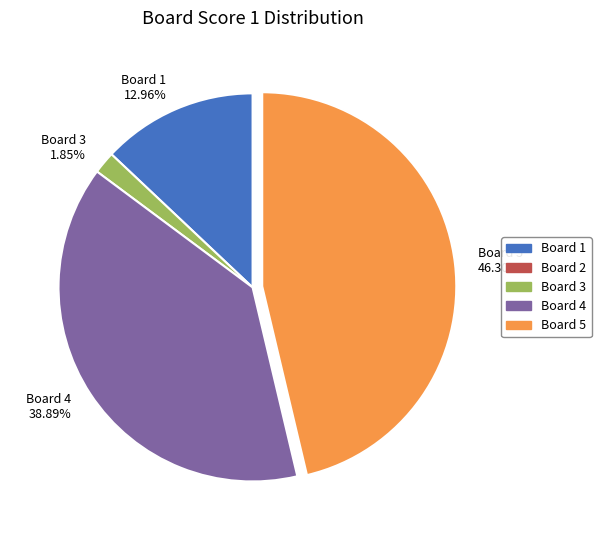

Rank the categories by value from highest to lowest.

Board 5 46.30%, Board 4 38.89%, Board 1 12.96%, Board 3 1.85%